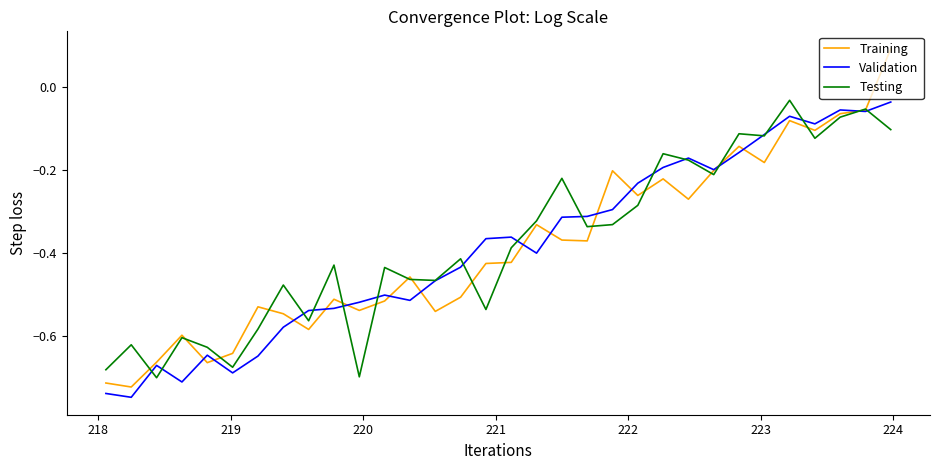

What is the difference between the second highest and second lowest values in the Training series?

0.7